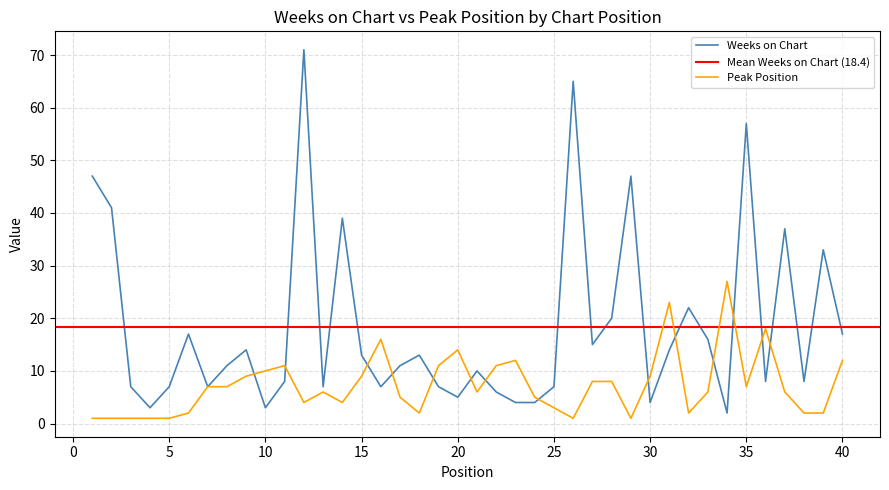

Which has a higher value, 40 or 25?

40